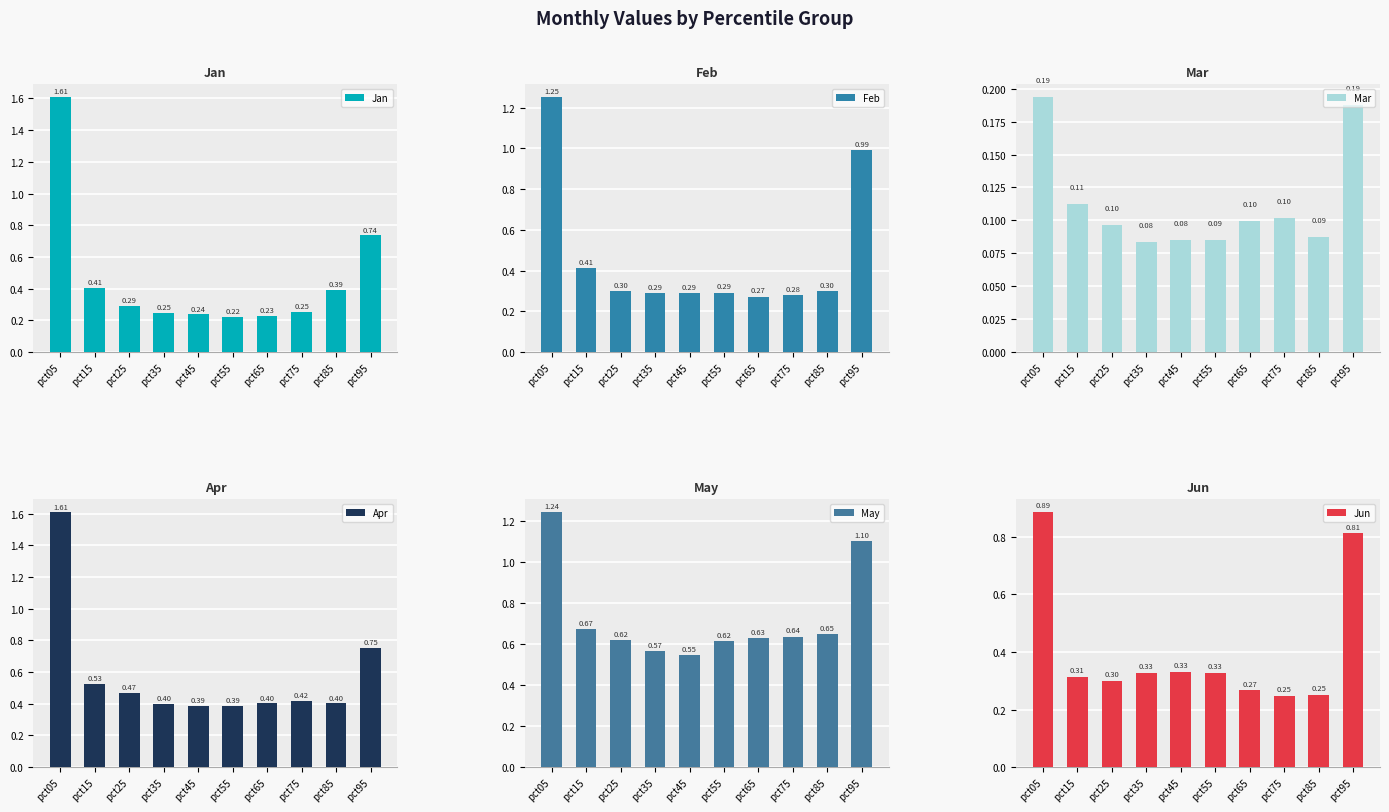

Read the Jun value at pct95.

0.8